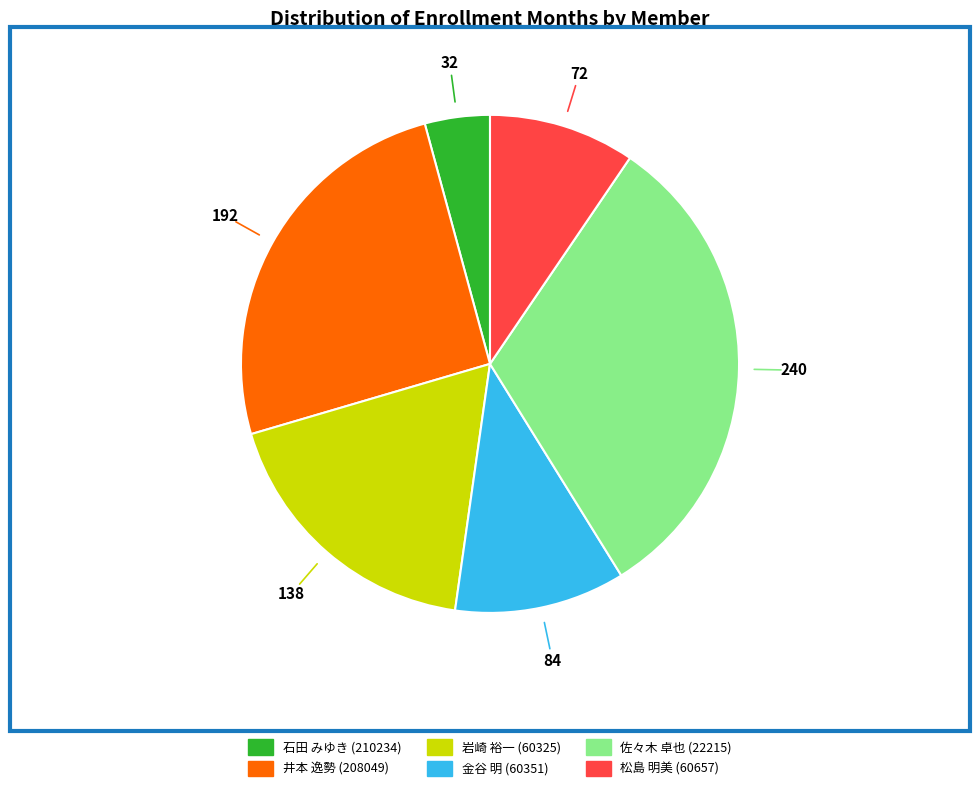

Is there any slice that represents more than half of the pie?

No